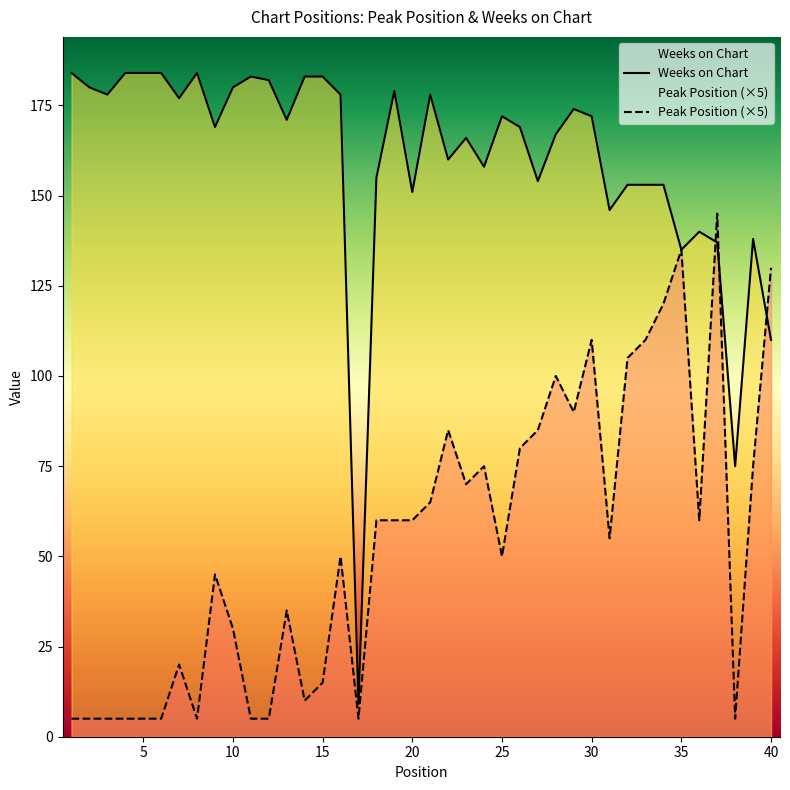

Reading left to right, extract all data points from this chart.

Weeks on Chart: 184	180	178	184	184	184	177	184	169	180	183	182	171	183	183	178	9	155	179	151	178	160	166	158	172	169	154	167	174	172	146	153	153	153	135	140	137	75	138	110
Peak Position (×5): 5	5	5	5	5	5	20	5	45	30	5	5	35	10	15	50	5	60	60	60	65	85	70	75	50	80	85	100	90	110	55	105	110	120	135	60	145	5	75	130